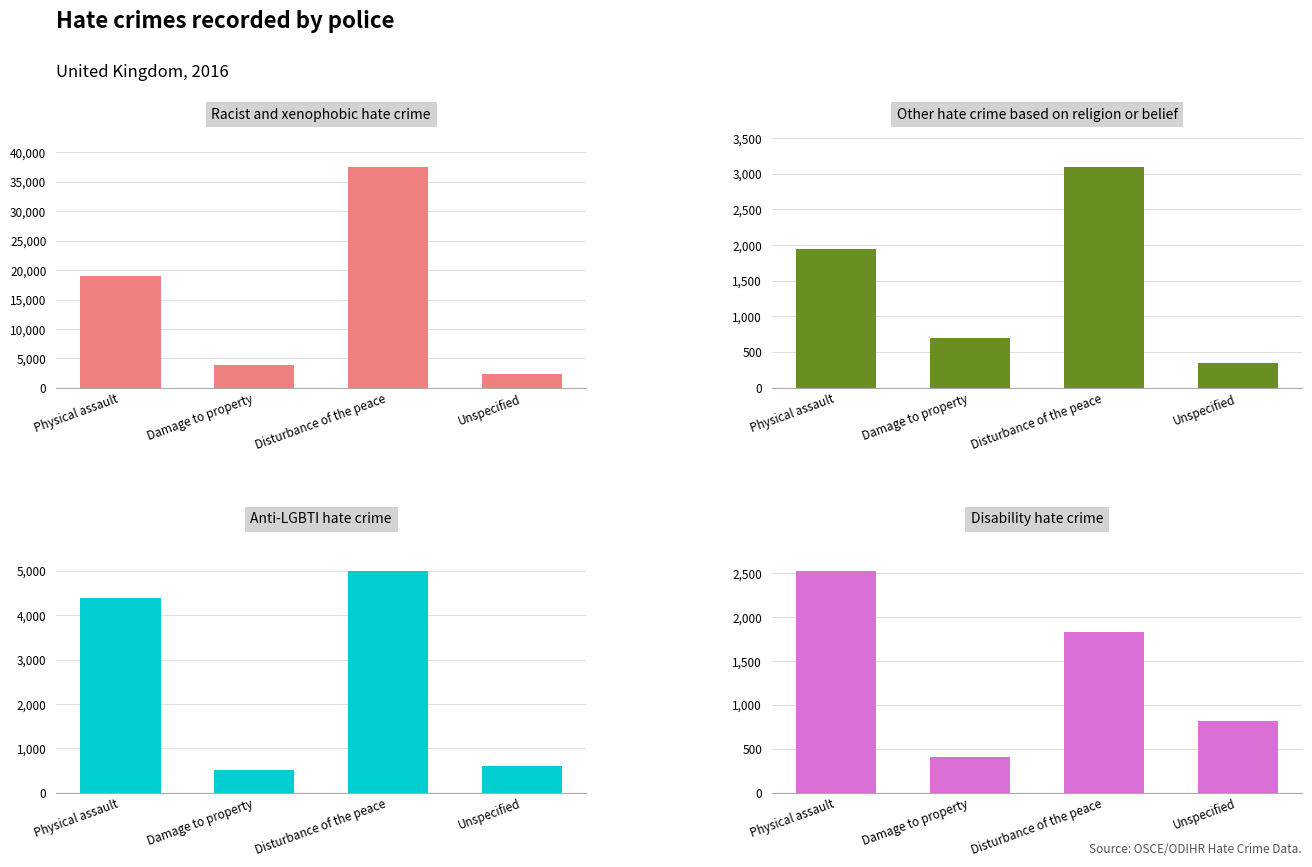

The value of Disability hate crime at Unspecified is 1216. True or false?

False